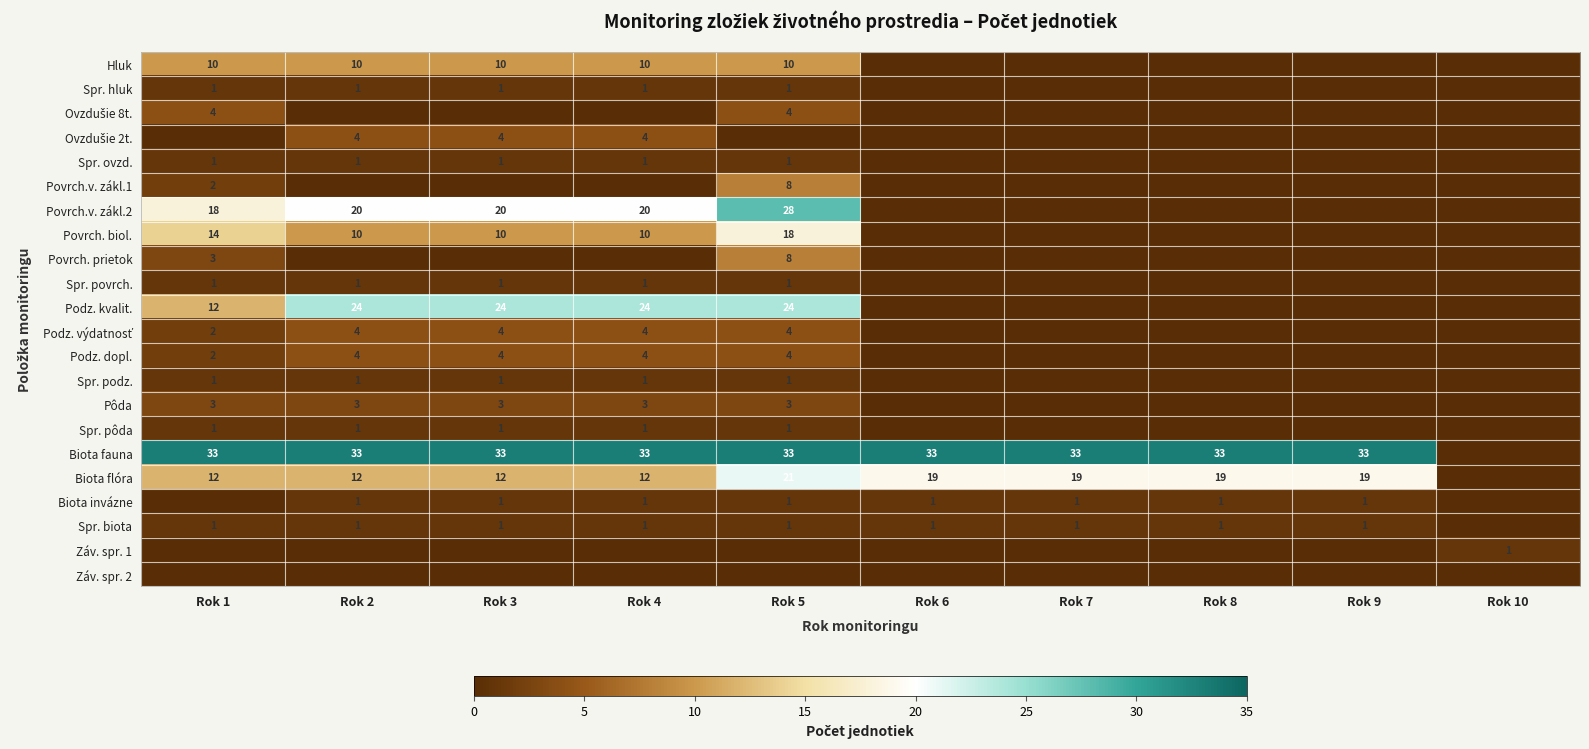

True or false: Spr. podz. has a value of 0 at Rok 4.

False